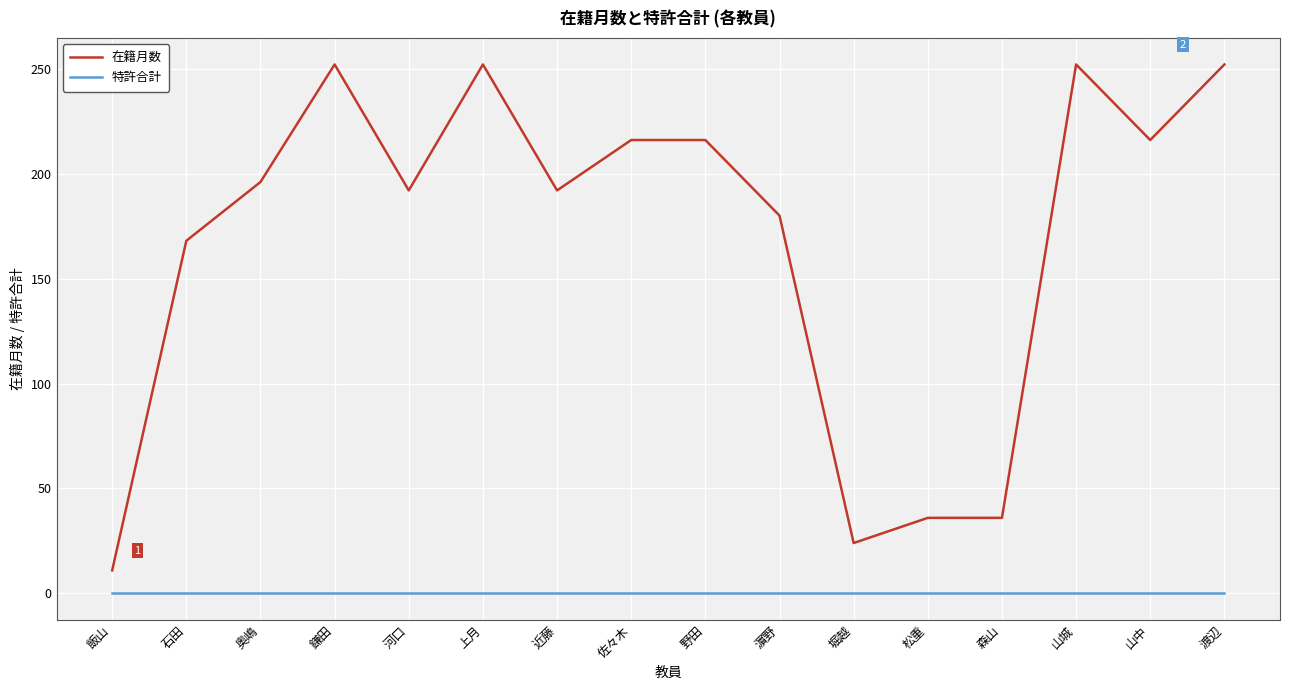

List the series in order of their overall mean, lowest first.

特許合計, 在籍月数